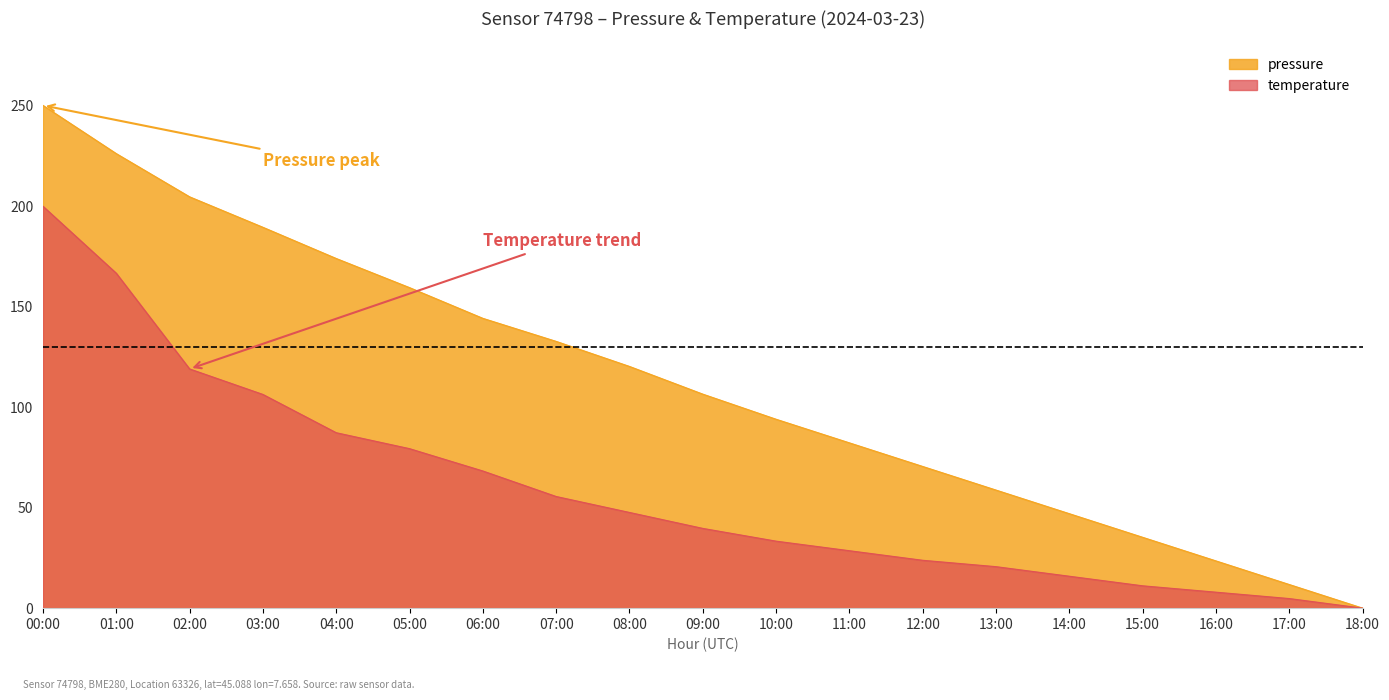

Reading left to right, extract all data points from this chart.

pressure: 00:00=250.2	01:00=226.2	02:00=204.7	03:00=189.5	04:00=174.0	05:00=159.5	06:00=144.2	07:00=132.8	08:00=120.3	09:00=106.5	10:00=94.0	11:00=82.2	12:00=70.5	13:00=58.8	14:00=47.0	15:00=35.2	16:00=23.5	17:00=11.8	18:00=0.0
temperature: 00:00=200.0	01:00=166.7	02:00=119.0	03:00=106.3	04:00=87.3	05:00=79.4	06:00=68.3	07:00=55.6	08:00=47.6	09:00=39.7	10:00=33.3	11:00=28.6	12:00=23.8	13:00=20.6	14:00=15.9	15:00=11.1	16:00=7.9	17:00=4.8	18:00=0.0